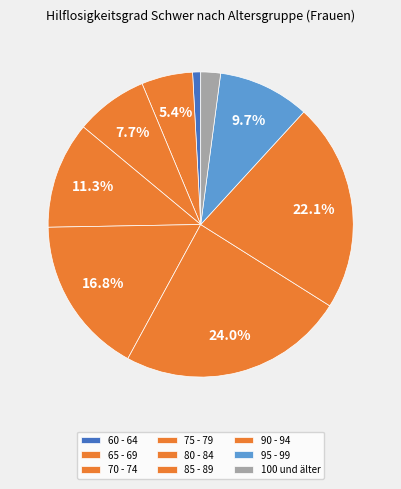

To the nearest percent, what is the combined percentage of 80 - 84 and 60 - 64?

18%